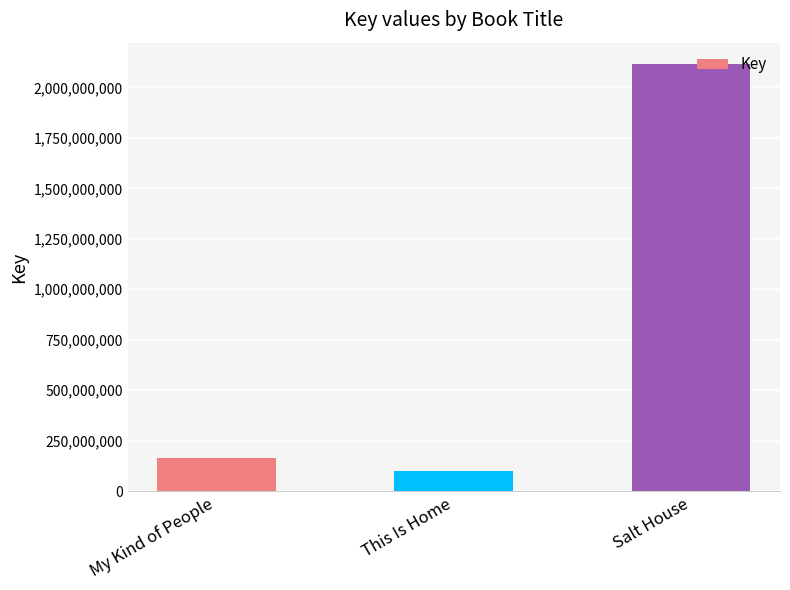

Which has a higher value, Salt House or This Is Home?

Salt House